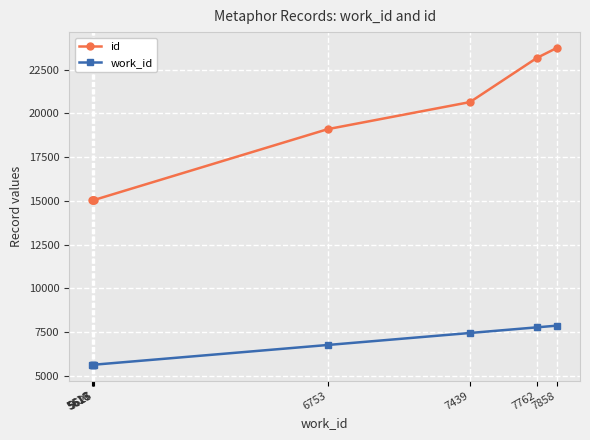

Is the value of id at 5618 greater than the value of work_id at 5616?

Yes